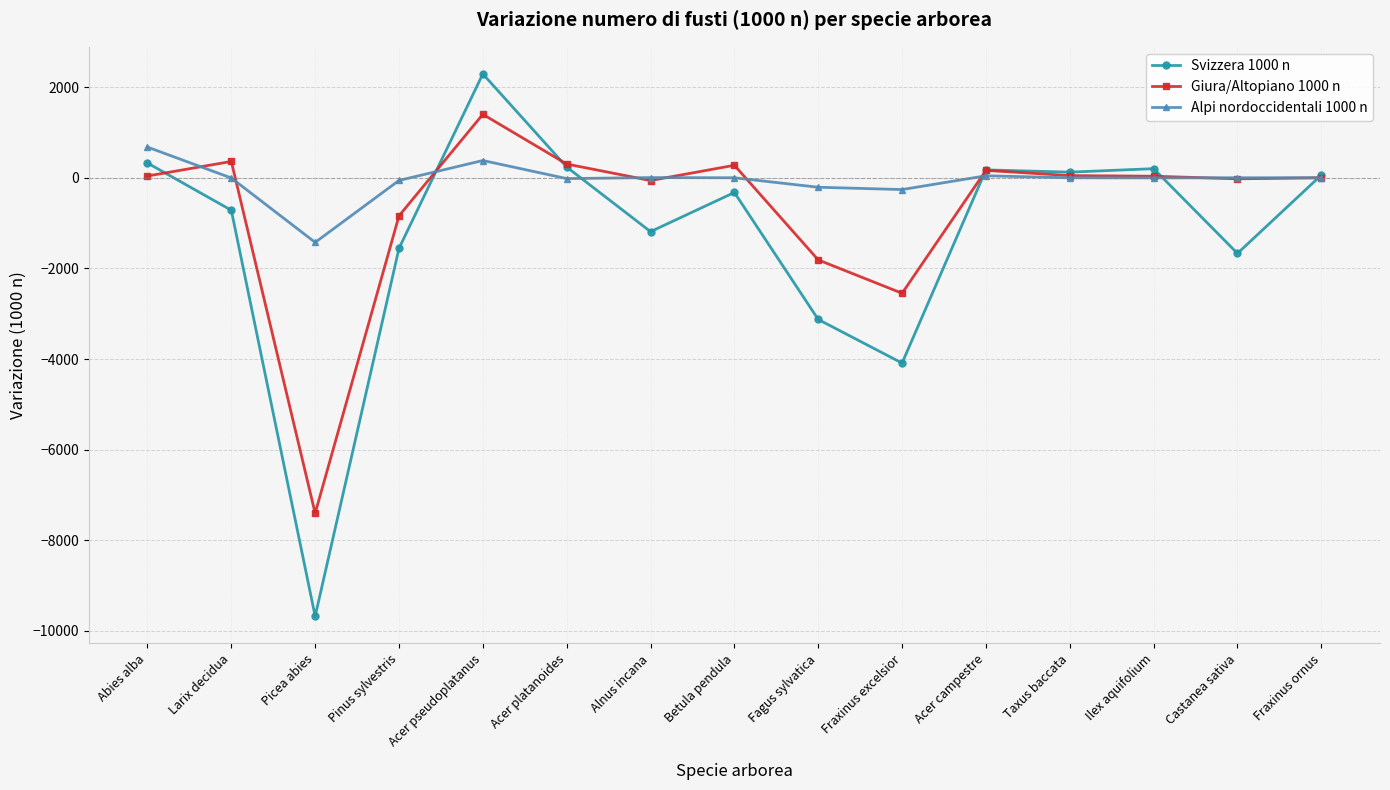

What is the label of the 7th point from the right?

Fagus sylvatica